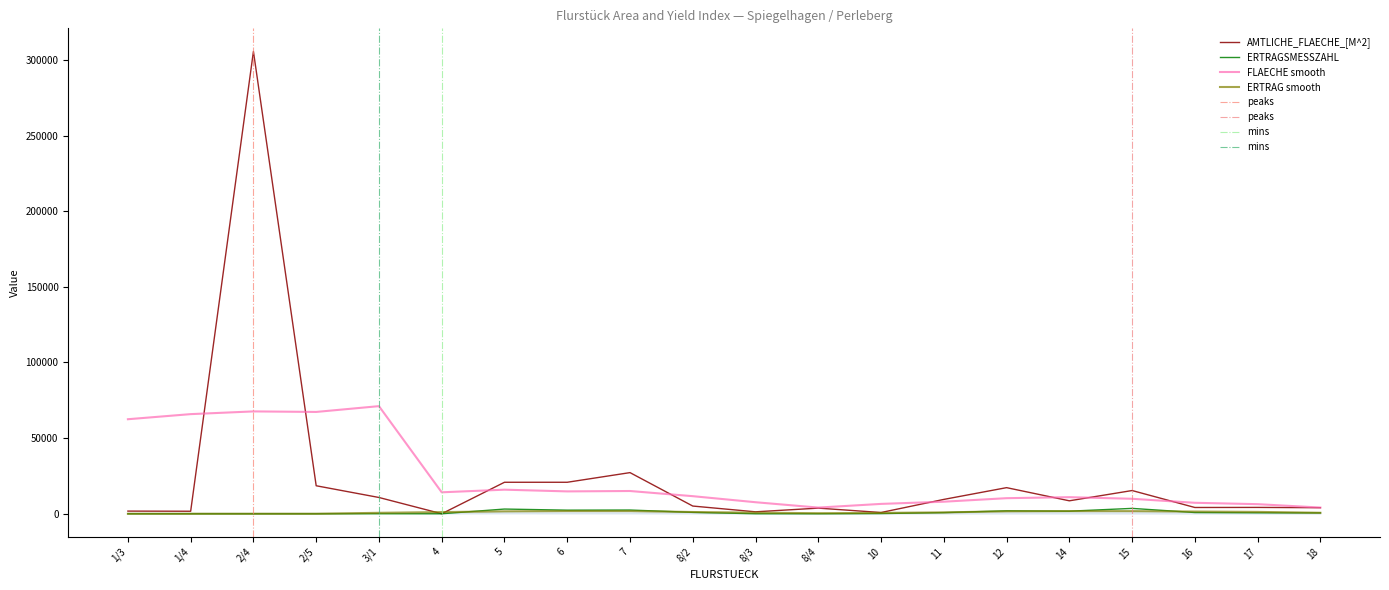

Which series has the widest spread of values?

AMTLICHE_FLAECHE_[M^2]